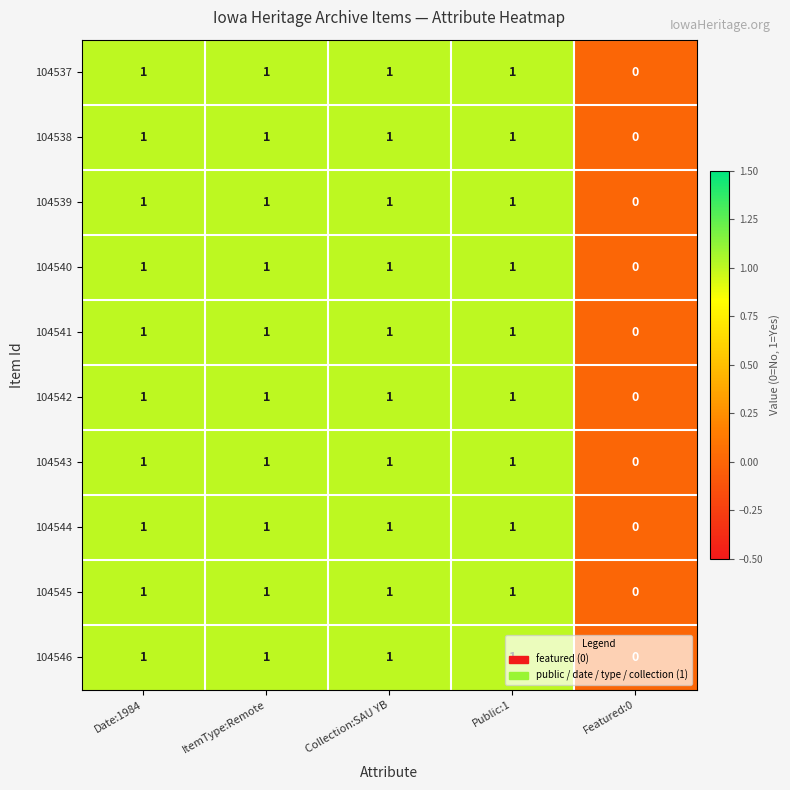

Where is 104542 nearest to the value 0?

Featured:0